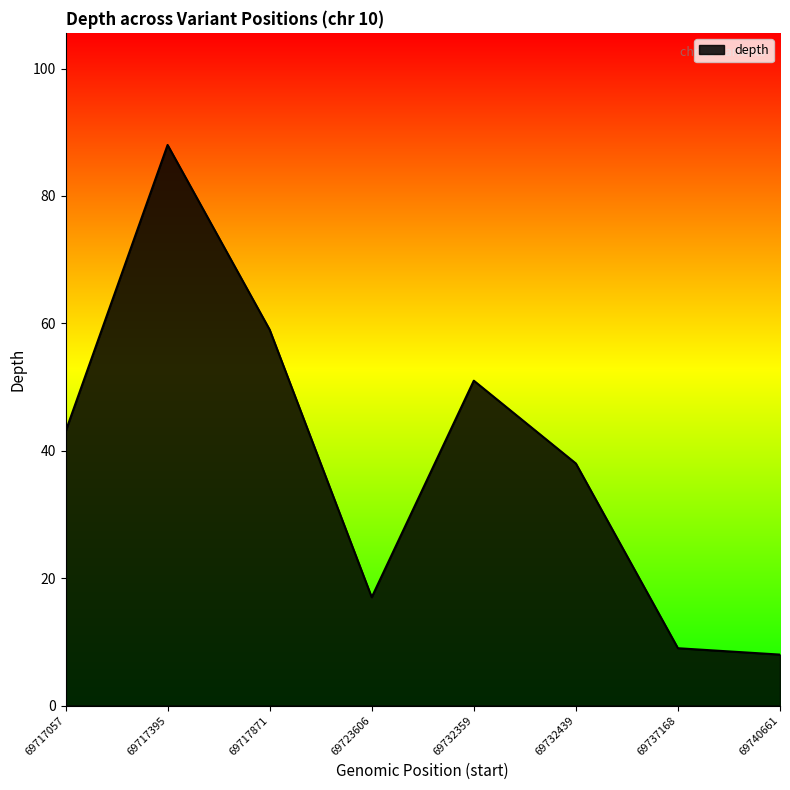

What is the sum of the values at 69717871 and 69717395?

147